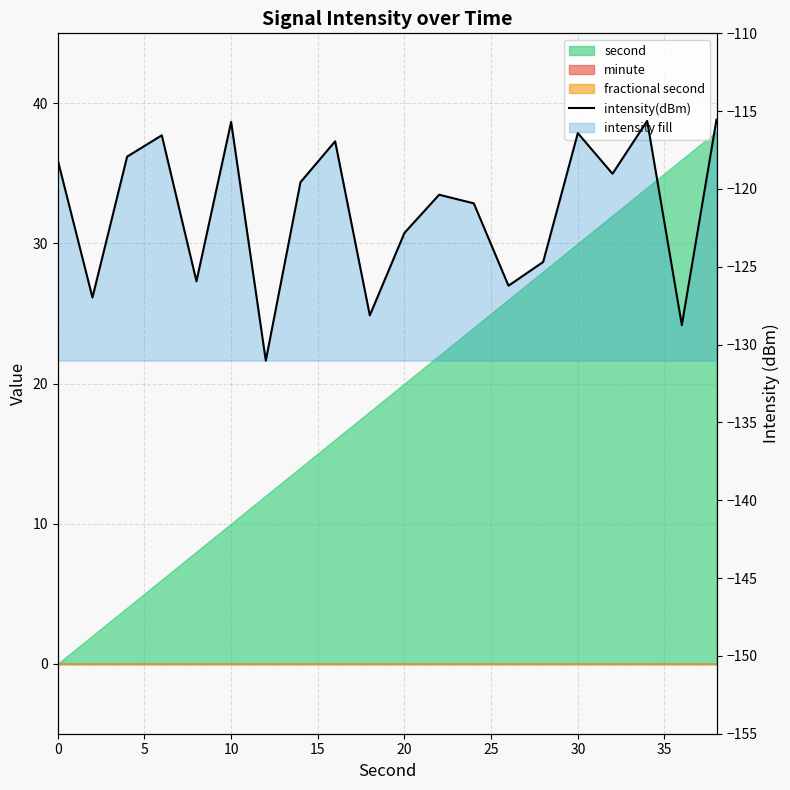

How many values are below -119?

12